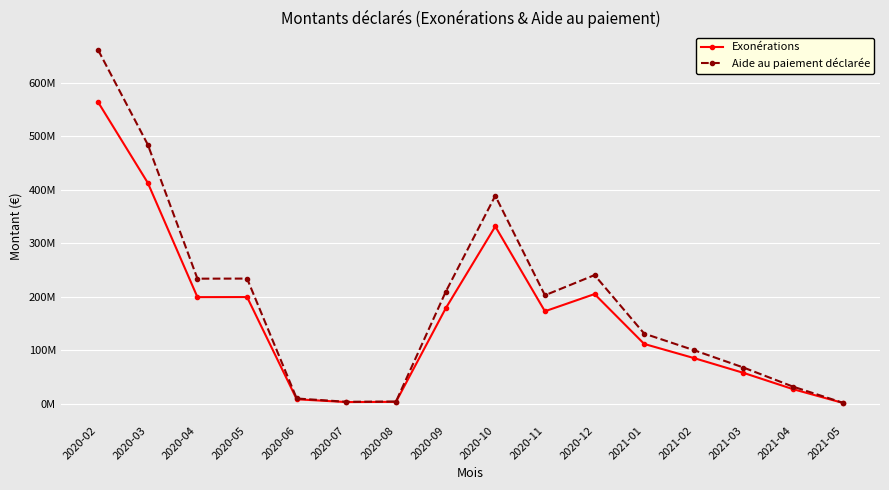

Which series has the largest total across all categories?

Aide au paiement déclarée